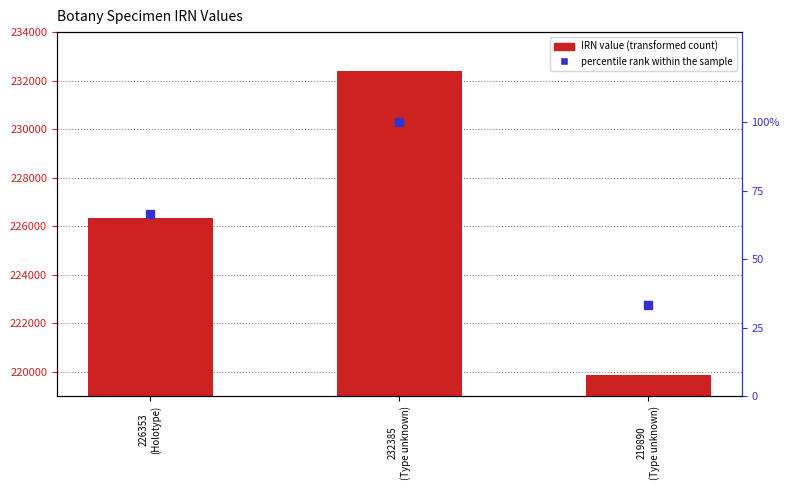

What are all the series names shown in the legend?

IRN value, percentile rank within the sample